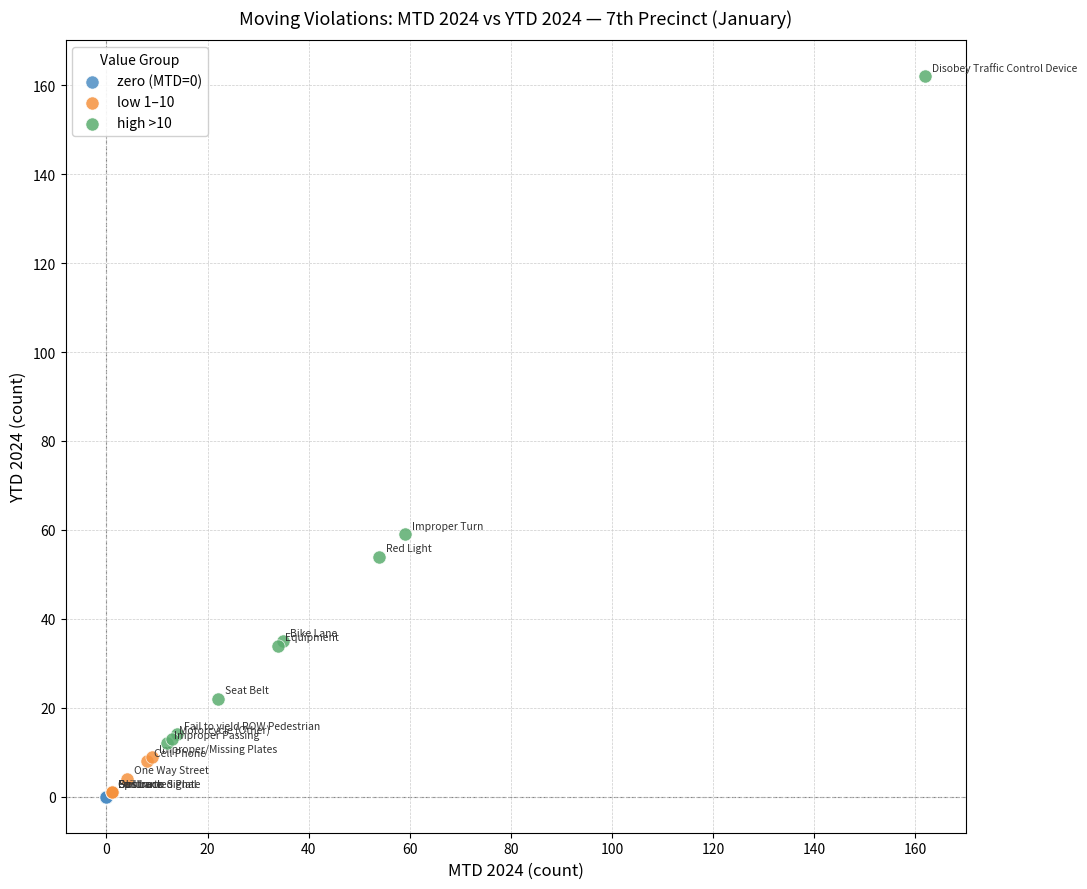

What are all the series names shown in the legend?

zero (MTD=0), low 1–10, high >10